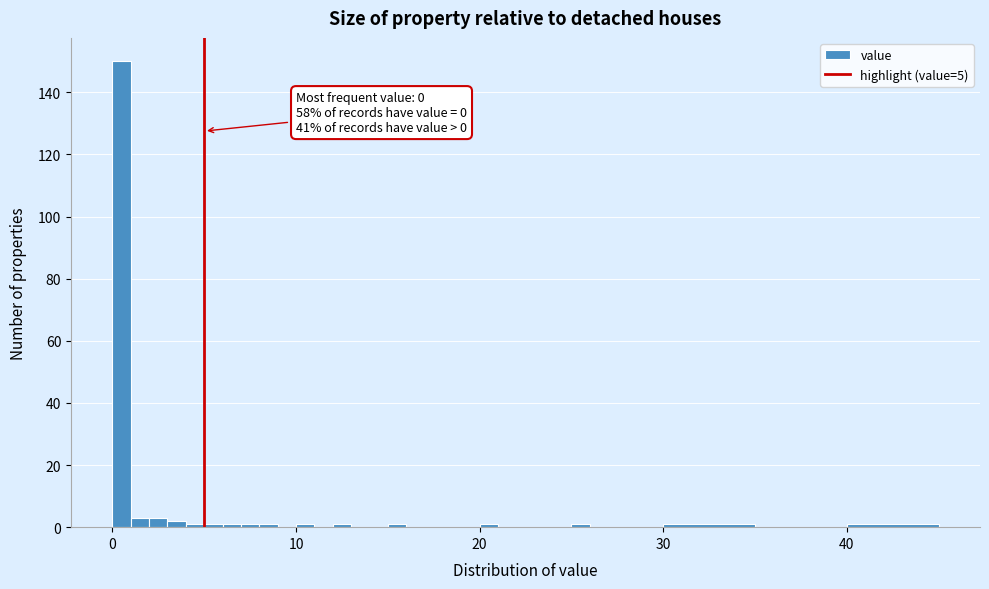

Read against the x-axis, roughly where is the centre of the tallest bar?

1